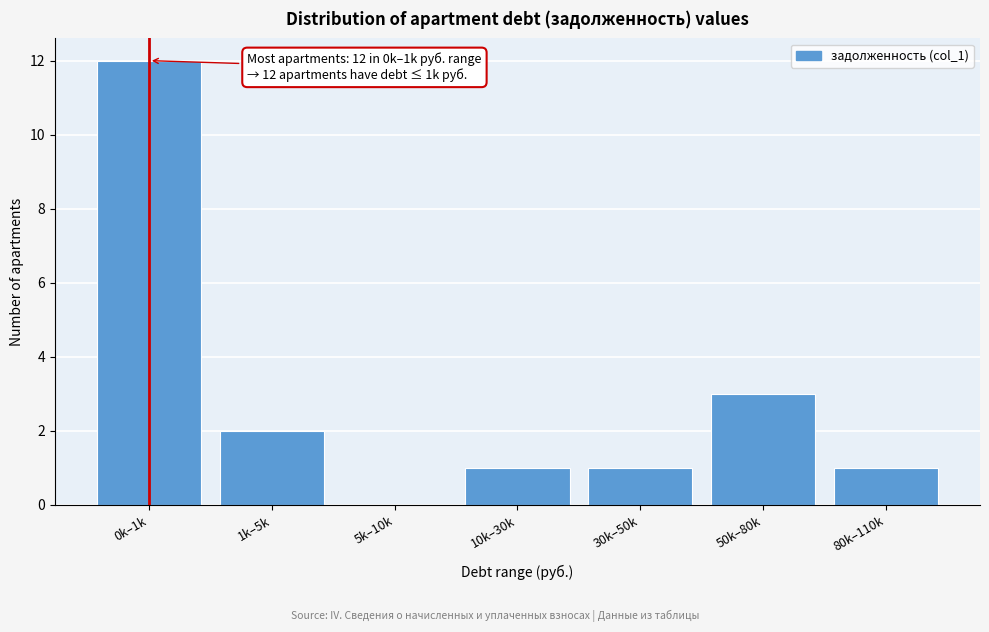

Reading left to right, extract all data points from this chart.

0k–1k=12	1k–5k=2	5k–10k=0	10k–30k=1	30k–50k=1	50k–80k=3	80k–110k=1